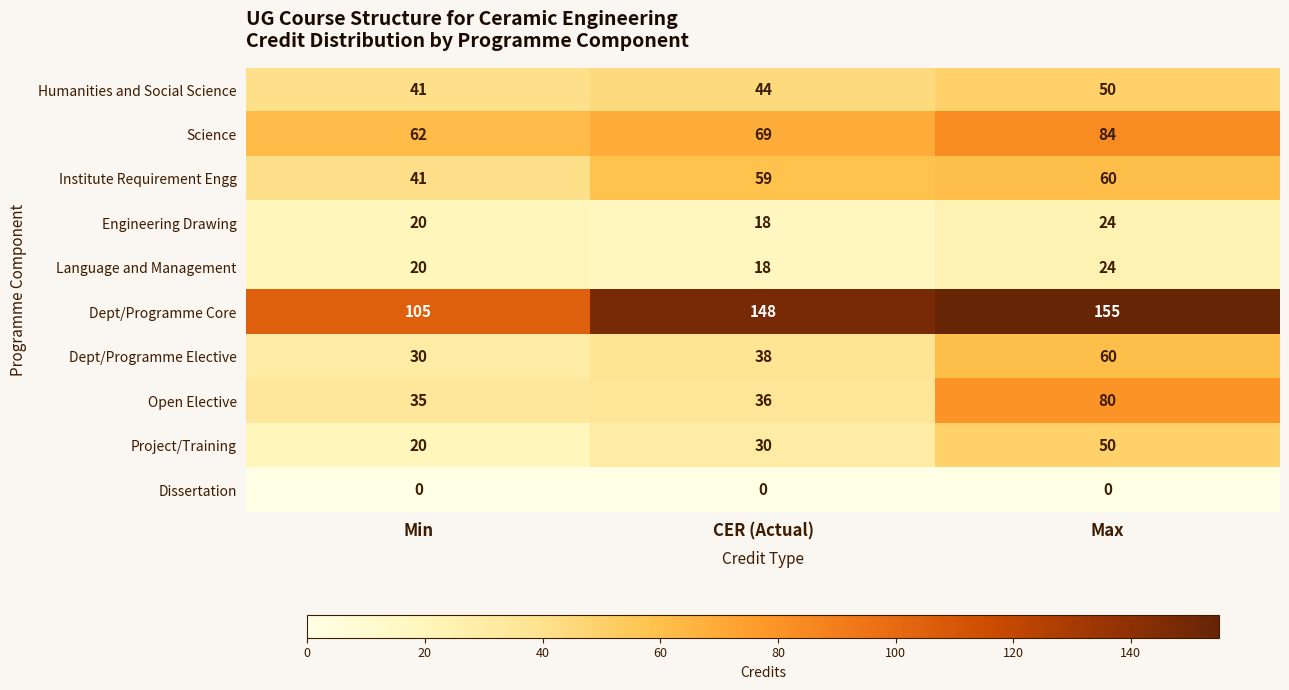

Which series has the widest spread of values?

Dept/Programme Core